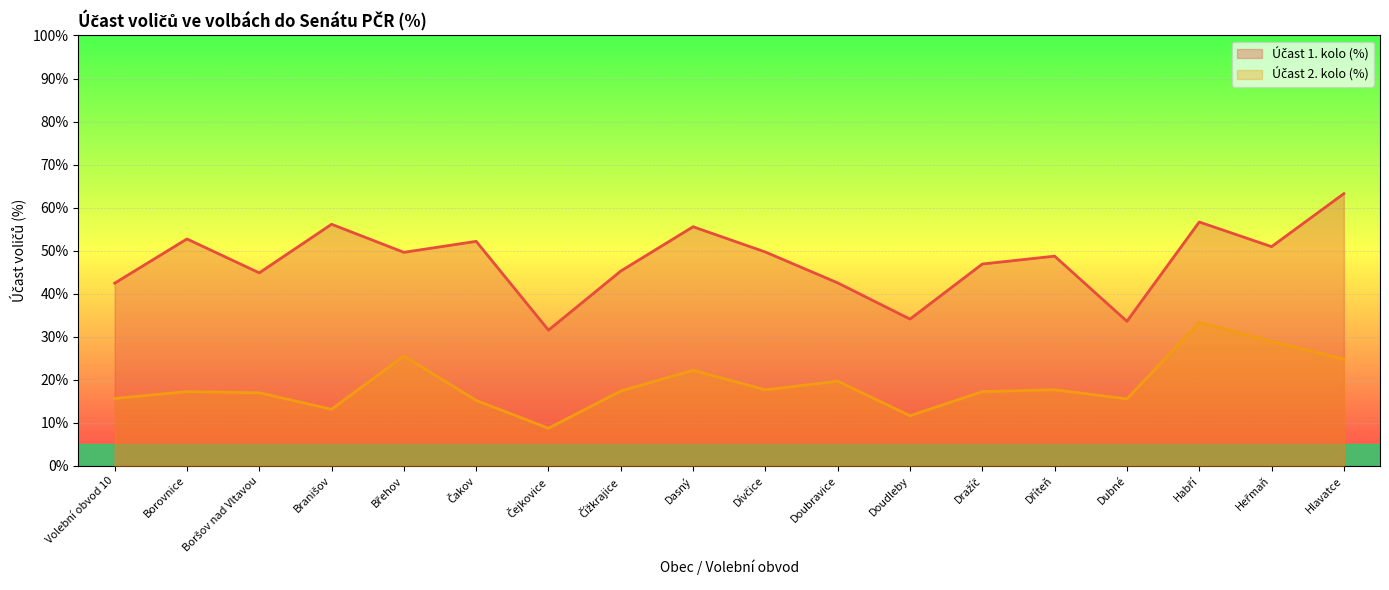

What value does the Účast 1. kolo (%) series have at Heřmaň?

50.9